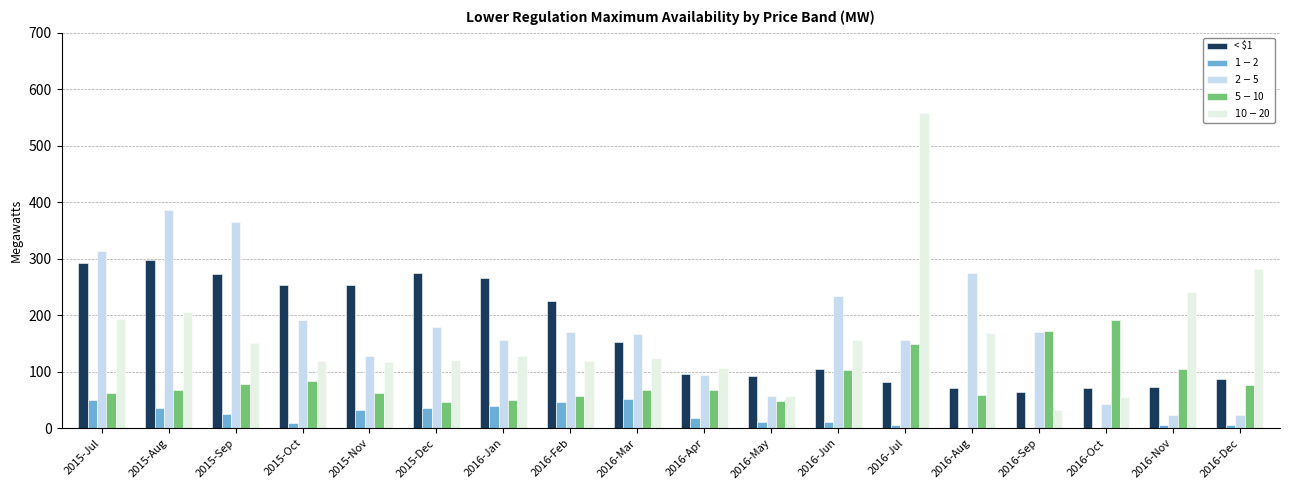

What is the sum of the $10 - $20 values at 2016-Feb and 2016-Sep?

150.9